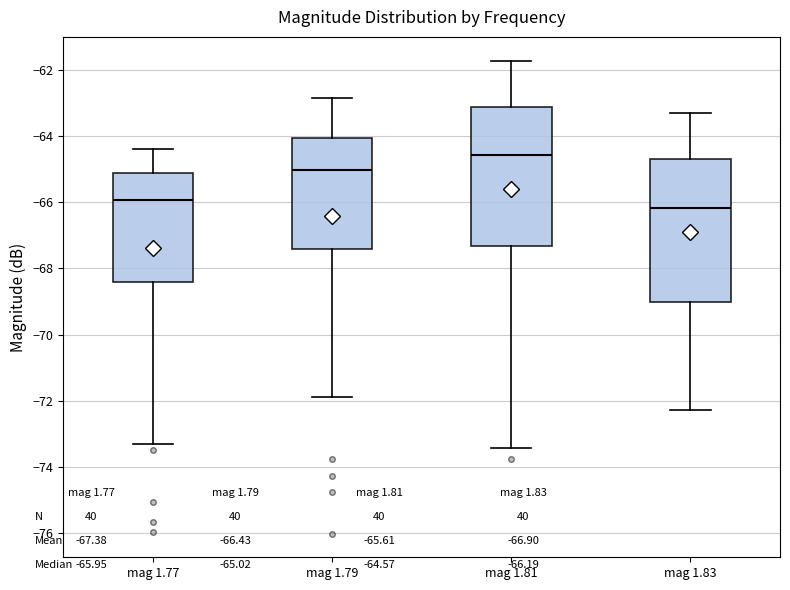

Which box's median line is the lowest?

mag 1.83